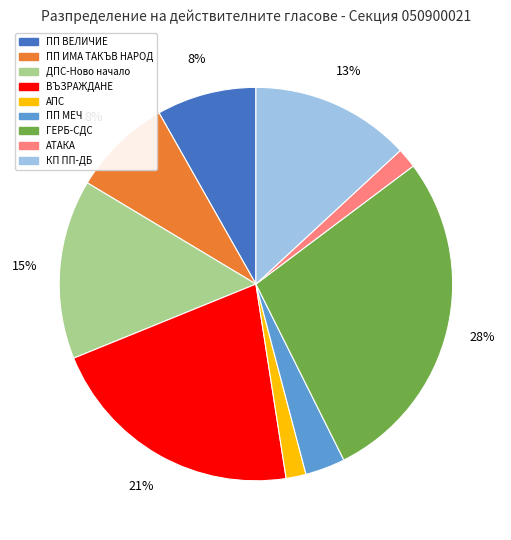

Is it true that АТАКА is 2% of the pie?

True